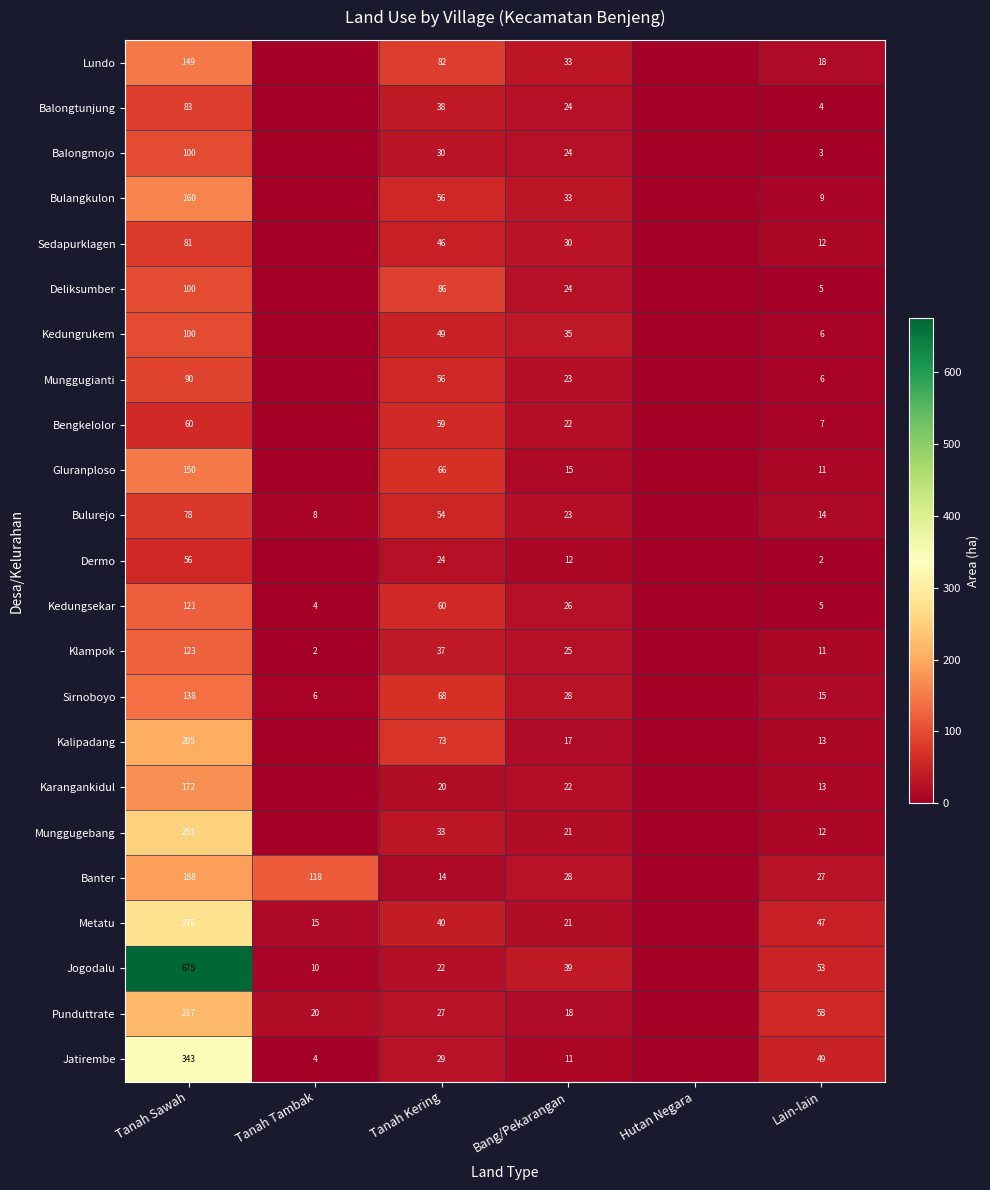

At how many categories does at least one series exceed 444?

1